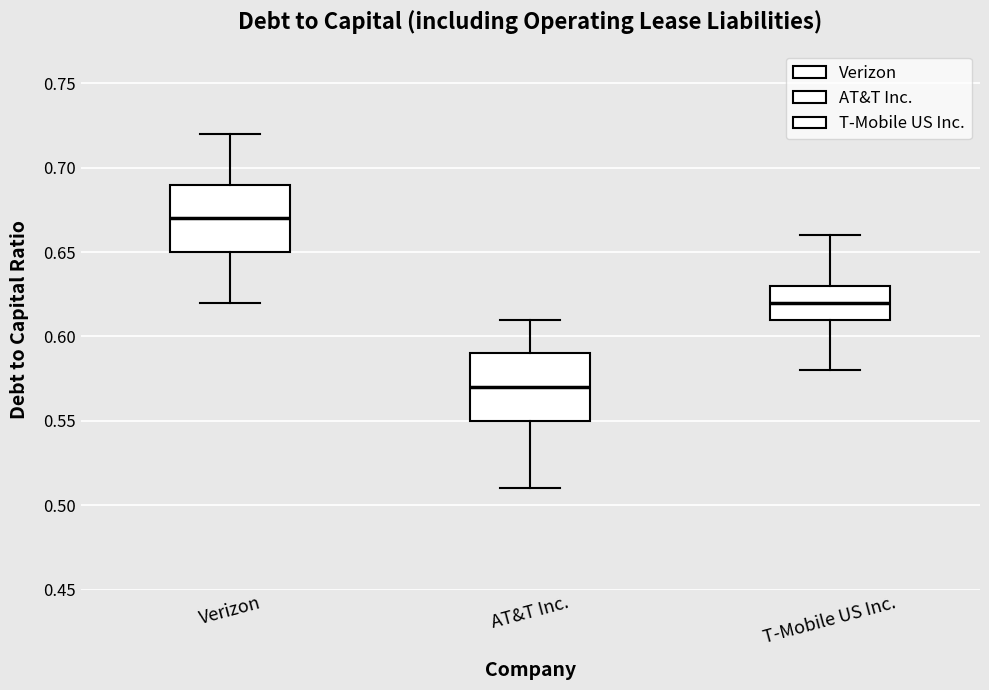

Reading left to right, read every box against the y-axis: the position of its median line, the range the box covers, and the ends of its whiskers. The values are not printed on the chart, so give them approximately, as read against the axis.

Verizon: median 0.67, box 0.65 to 0.69, whiskers 0.62 to 0.72
AT&T Inc.: median 0.57, box 0.55 to 0.59, whiskers 0.51 to 0.61
T-Mobile US Inc.: median 0.62, box 0.61 to 0.63, whiskers 0.58 to 0.66